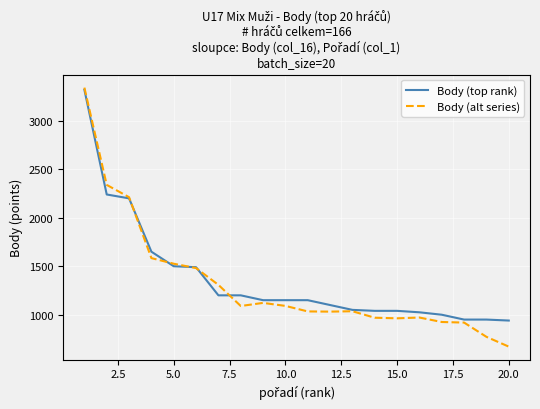

What is the highest value of the Body (alt series) series?

3342